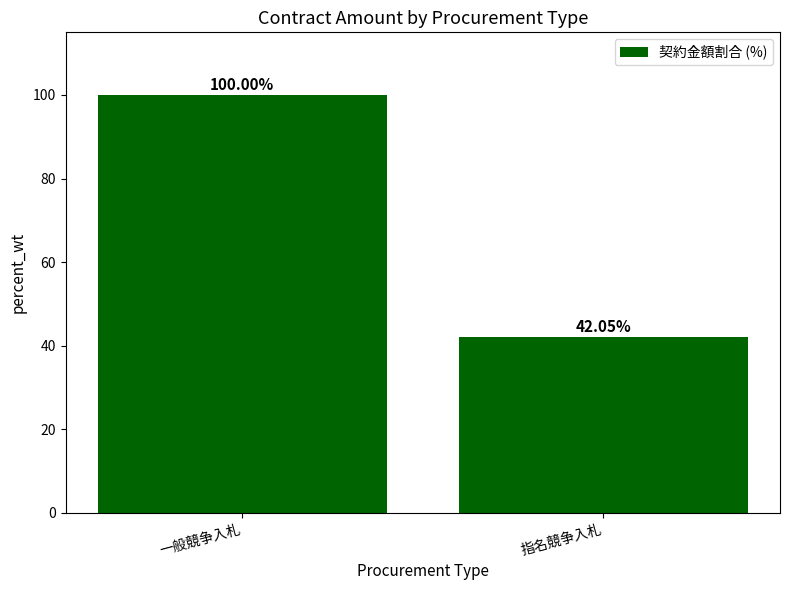

Rank the categories by value from highest to lowest.

一般競争入札, 指名競争入札